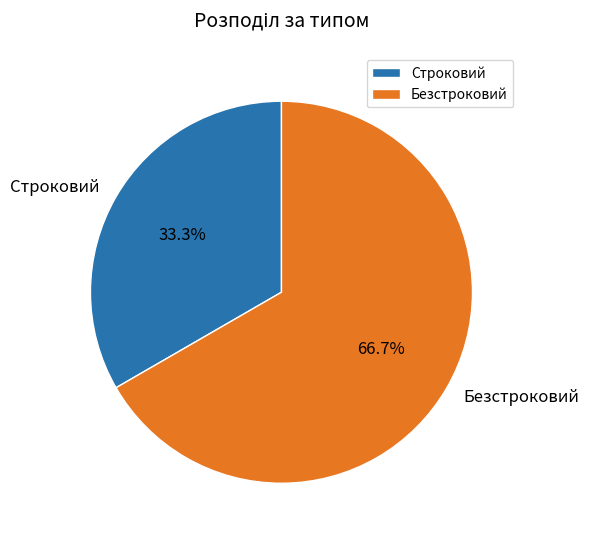

To the nearest percent, what is the difference between the Строковий and Безстроковий slice percentages?

33%